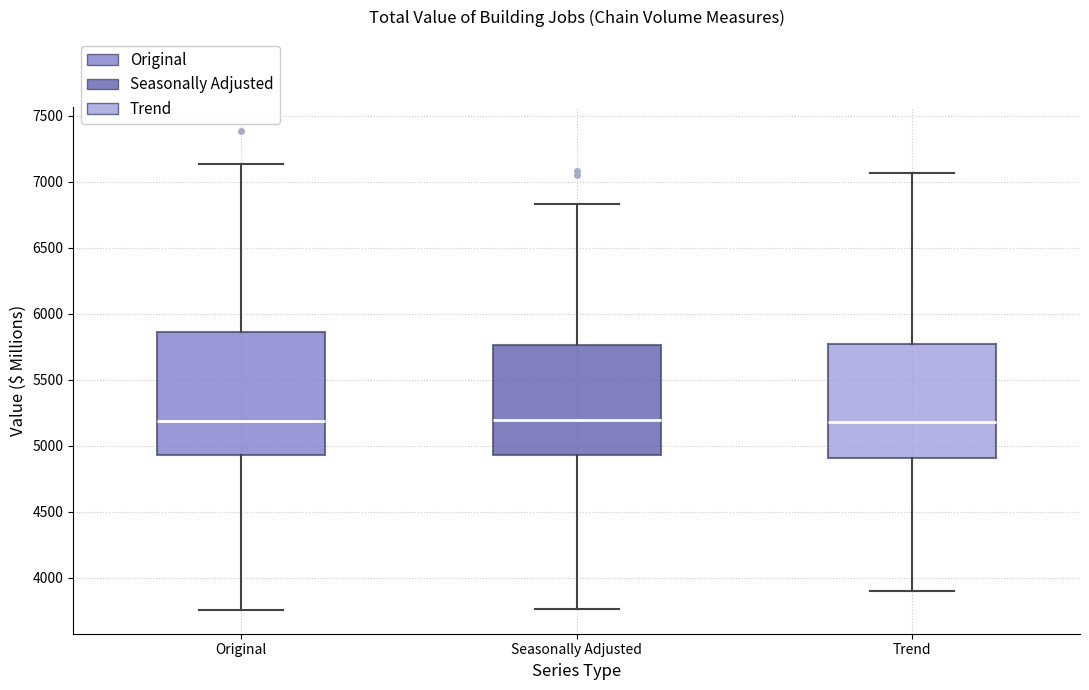

Comparing the boxes themselves (not the whiskers), which one is the tallest?

Original